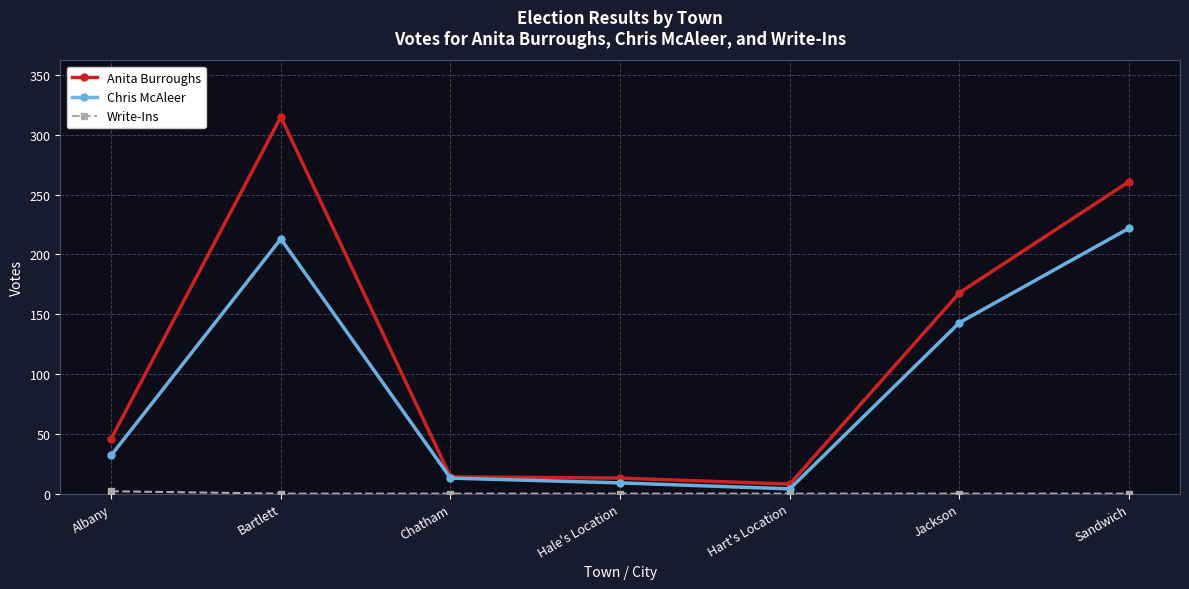

What is the spread (max minus min) of values at Sandwich?

261